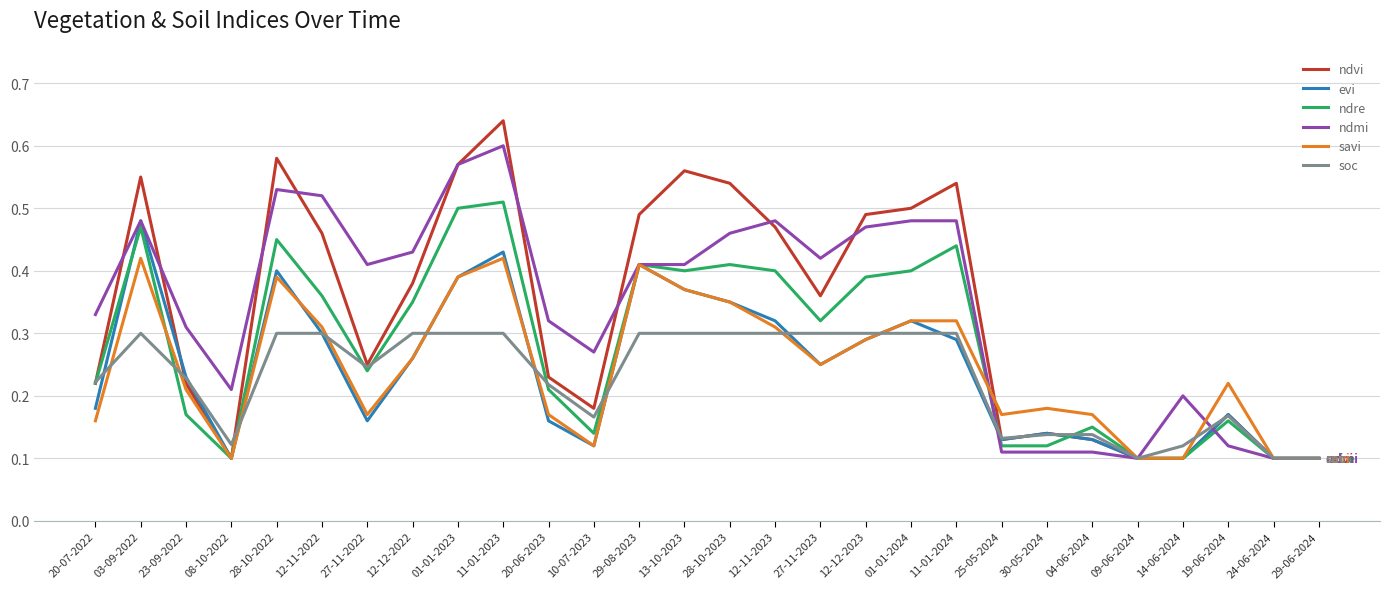

How many lines are shown in the chart?

6